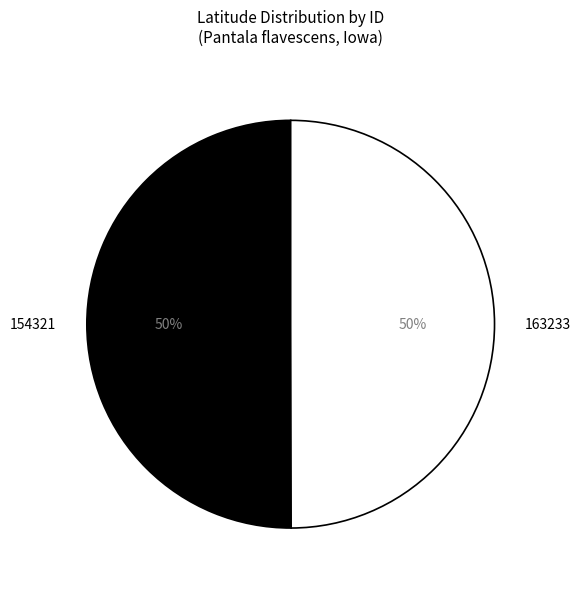

Is the sum of 154321 and 163233 greater than half?

Yes